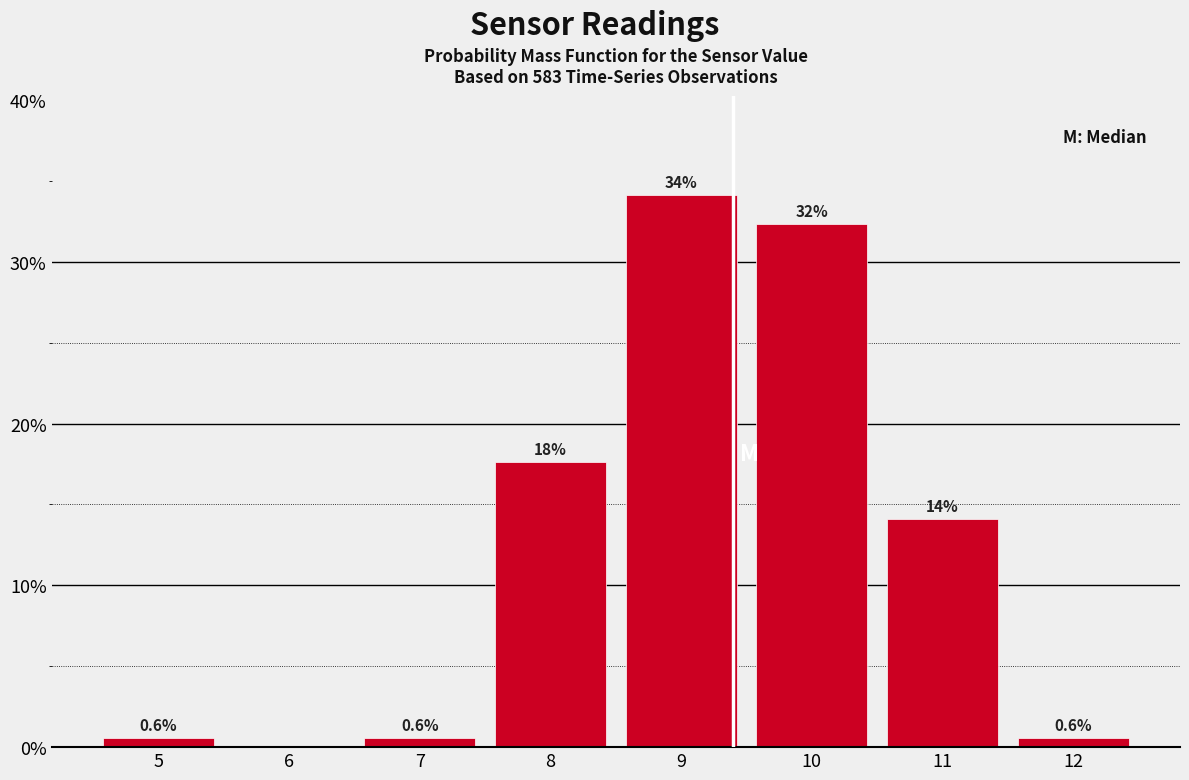

Over which range of the x-axis is the bar tallest?

8.5 to 9.5